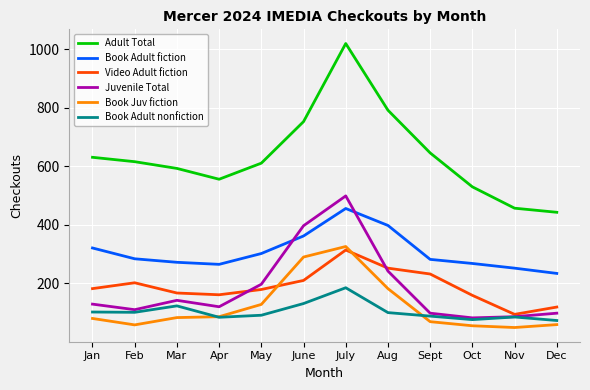

What is the sum of the Book Juv fiction values at Aug and Nov?

231